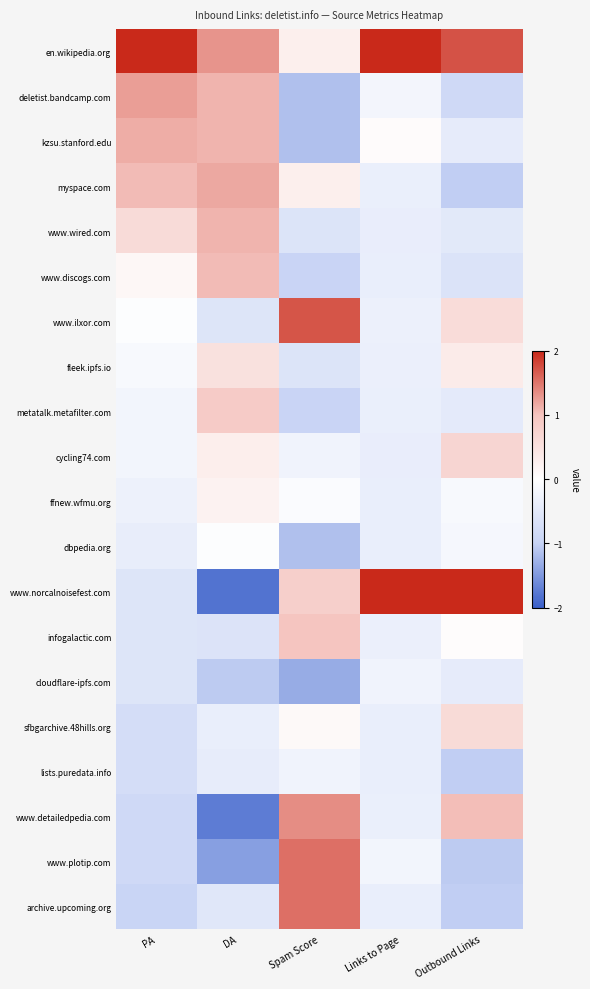

Count the number of categories in the chart.

5